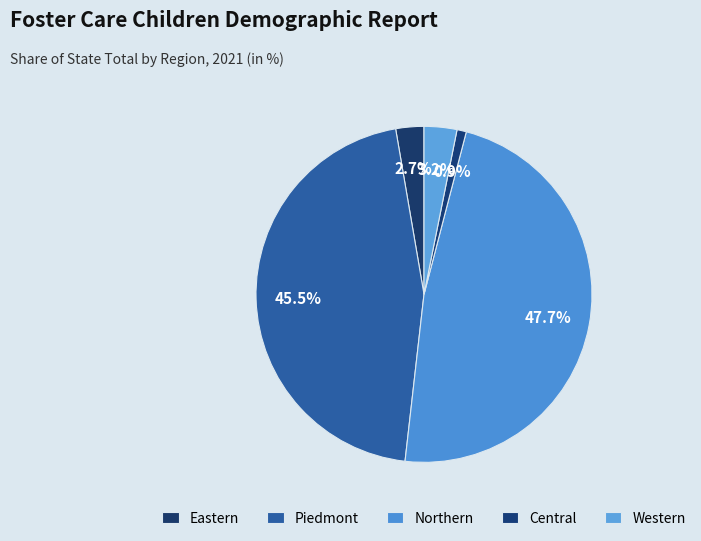

How many slices are in this pie chart?

5